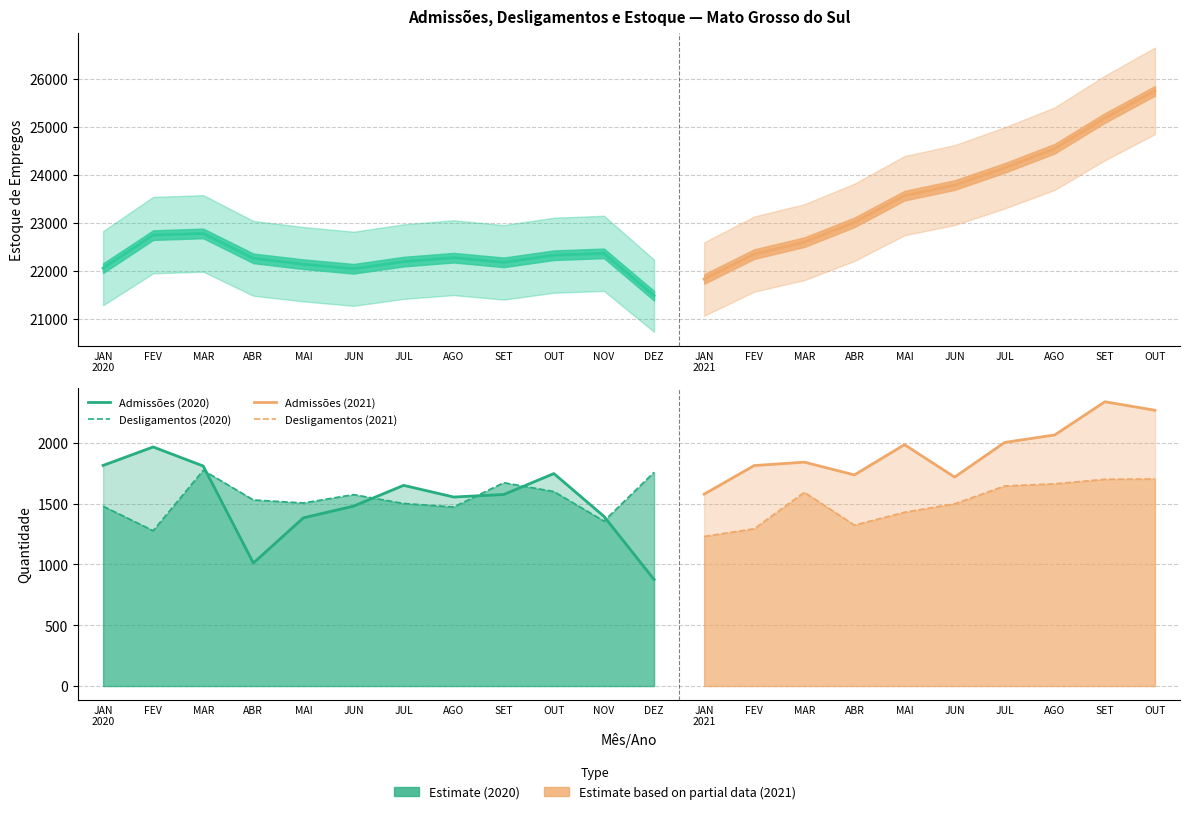

Where does the Admissões series first go above 1748?

JAN